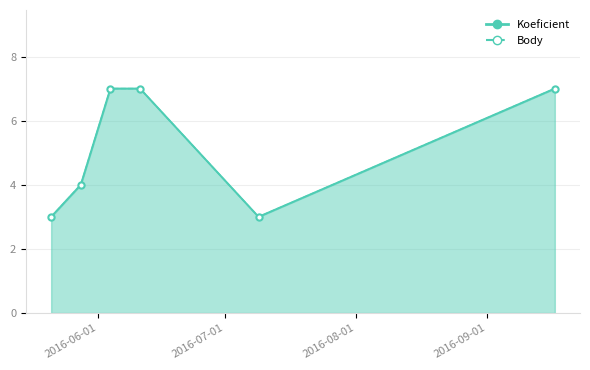

What is the minimum value for Body?

3